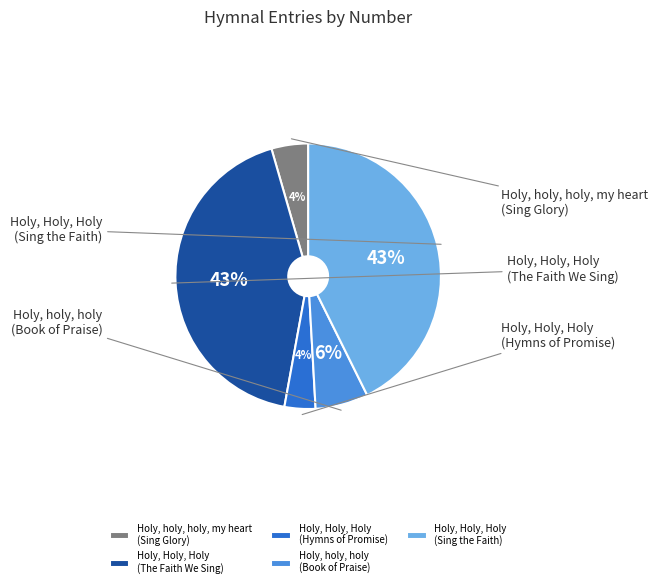

Which category has the biggest portion of the pie?

Holy, Holy, Holy
(The Faith We Sing)